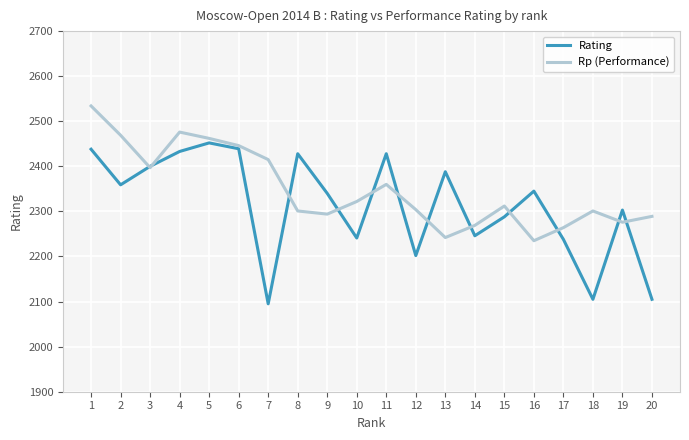

Does the chart have visible grid lines?

Yes